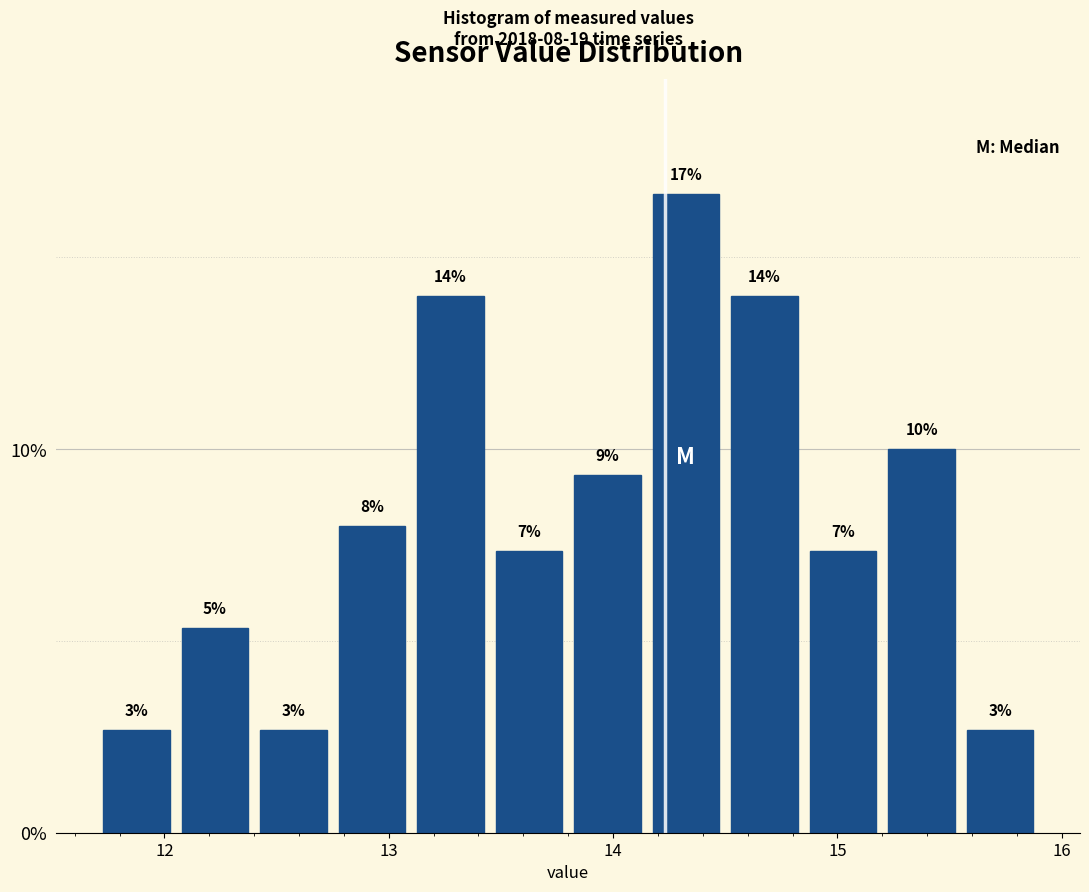

Read against the x-axis, roughly where is the centre of the tallest bar?

14.3